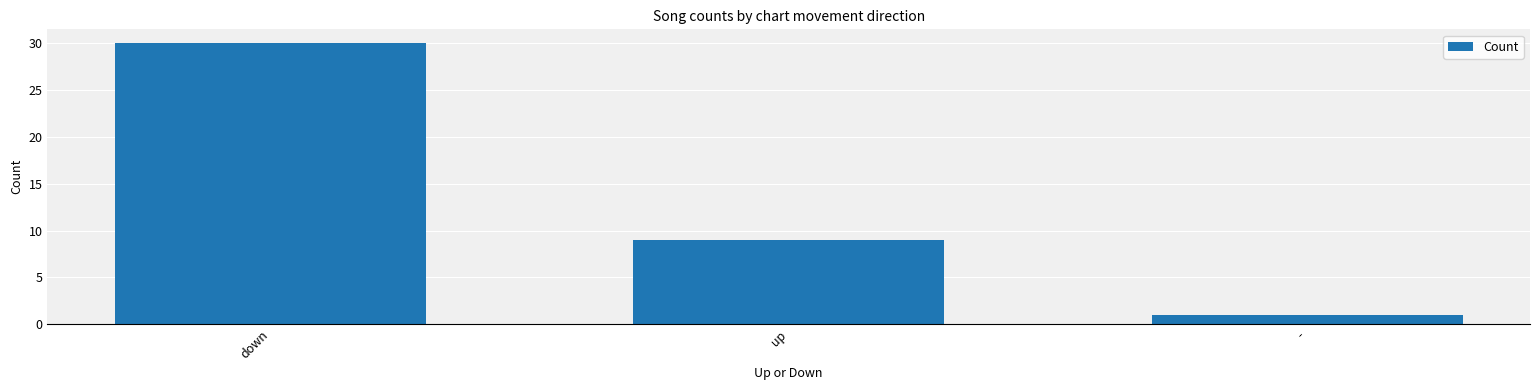

At which category does the chart reach its peak across all series?

down